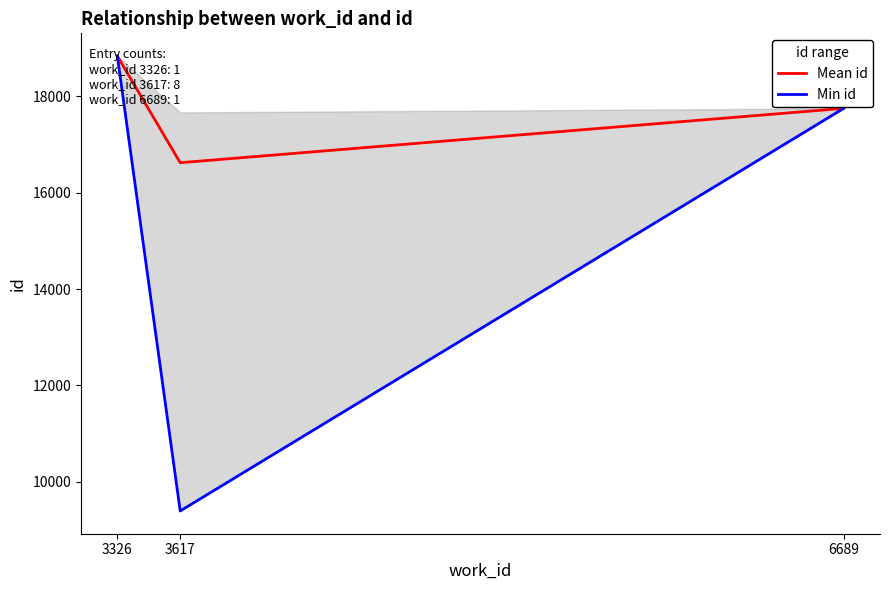

At which label is Min id closest to 14114?

6689